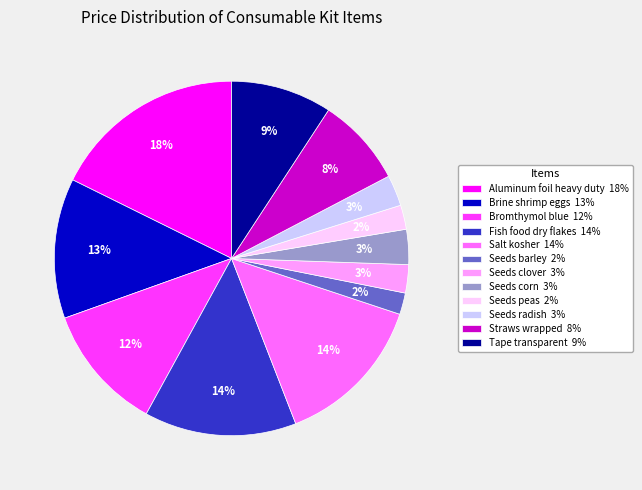

To the nearest percent, what is the combined percentage of Seeds corn and Seeds clover?

6%